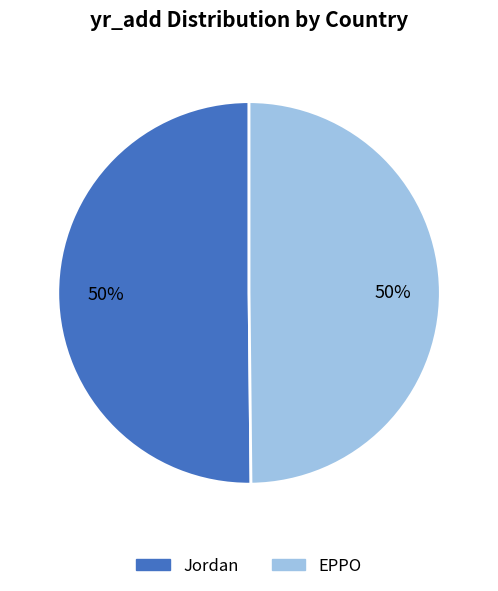

To the nearest percent, what percentage of the pie is Jordan?

50%